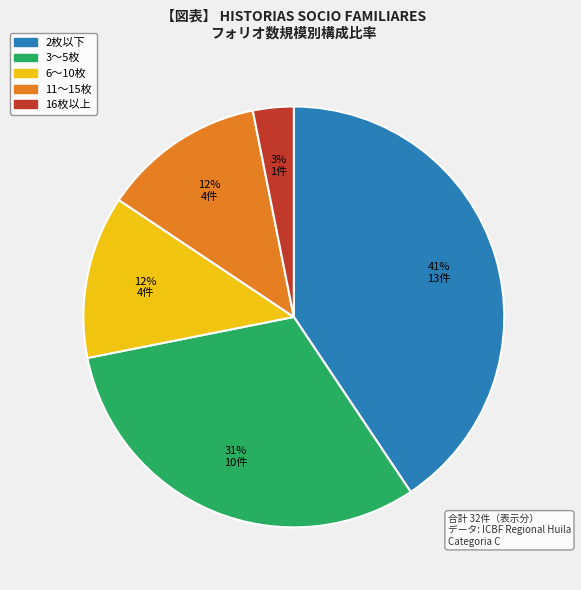

To the nearest percent, what is the average slice percentage?

20%